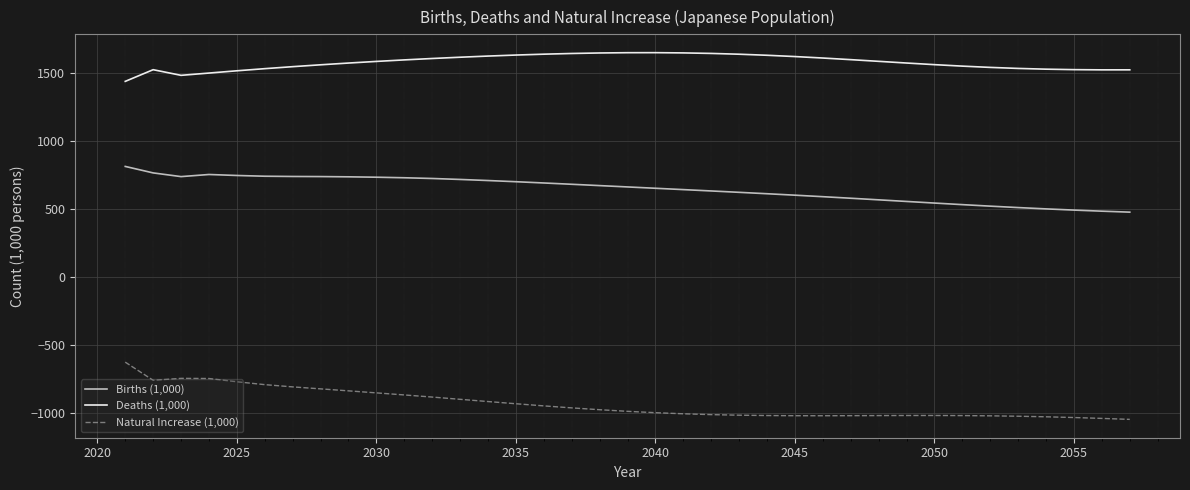

Which series has the widest spread of values?

Natural Increase (1,000)